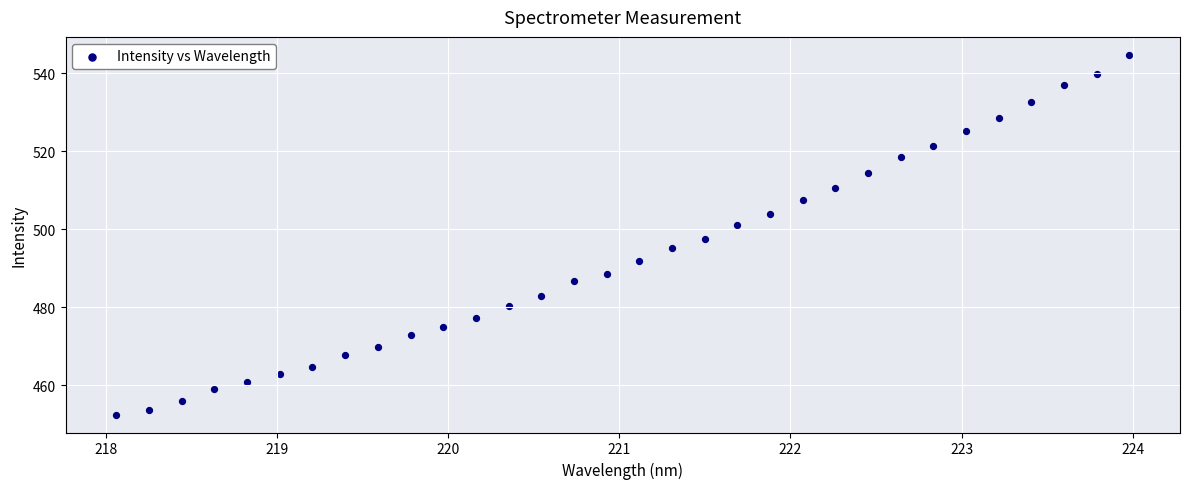

What is the range of X values (max minus min)?

5.9